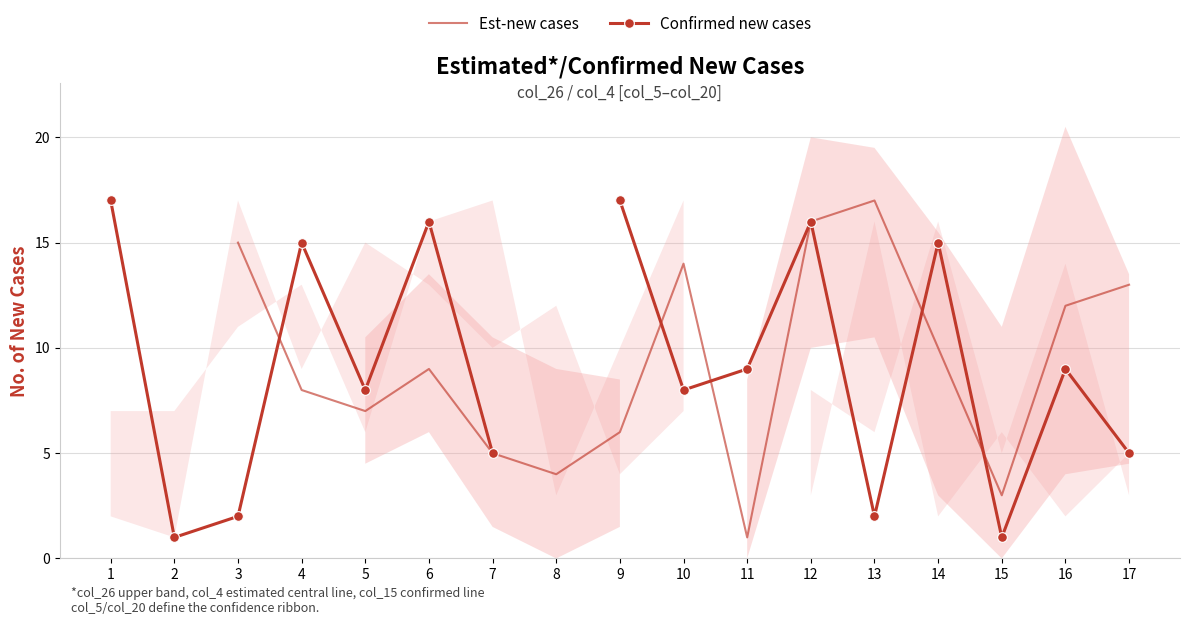

How many times do Est-new cases and Confirmed new cases cross each other?

5